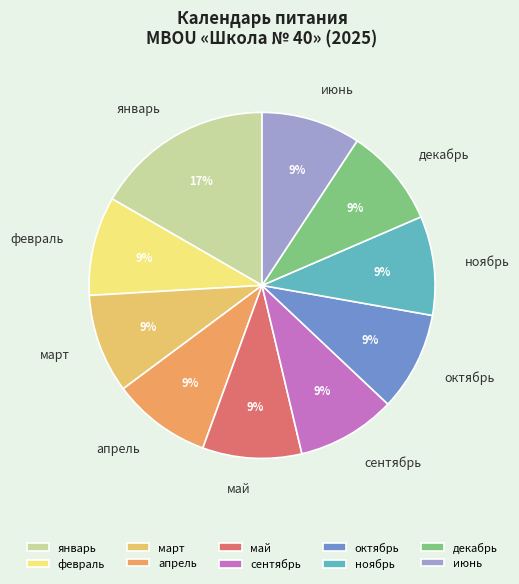

What is the ratio of the value at октябрь to the value at февраль?

1.0